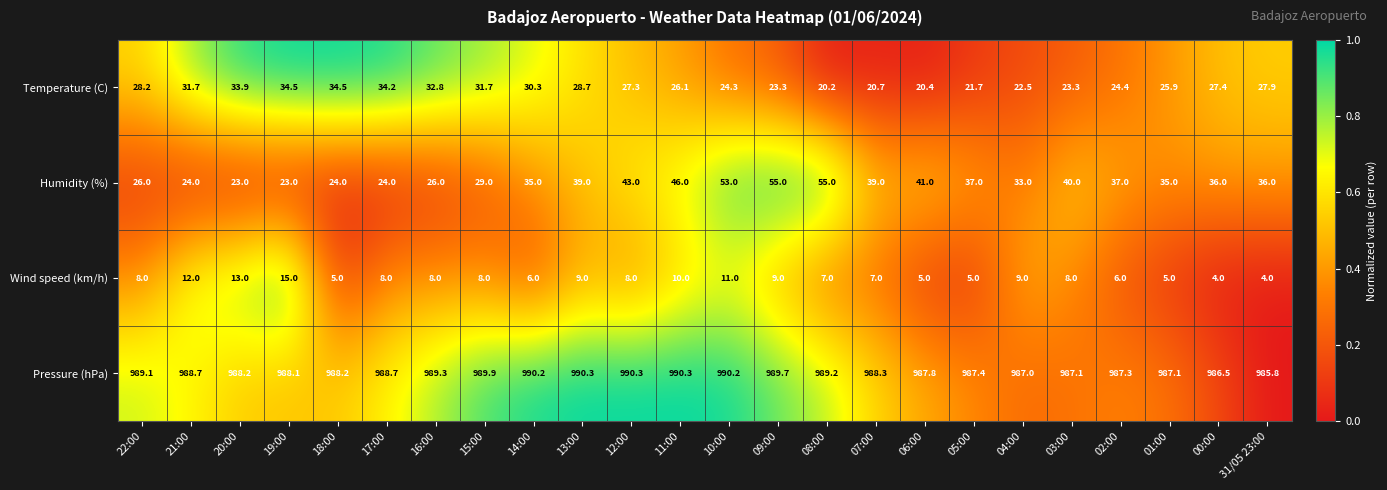

What is the sum of all Pressure (hPa) values?

23724.7